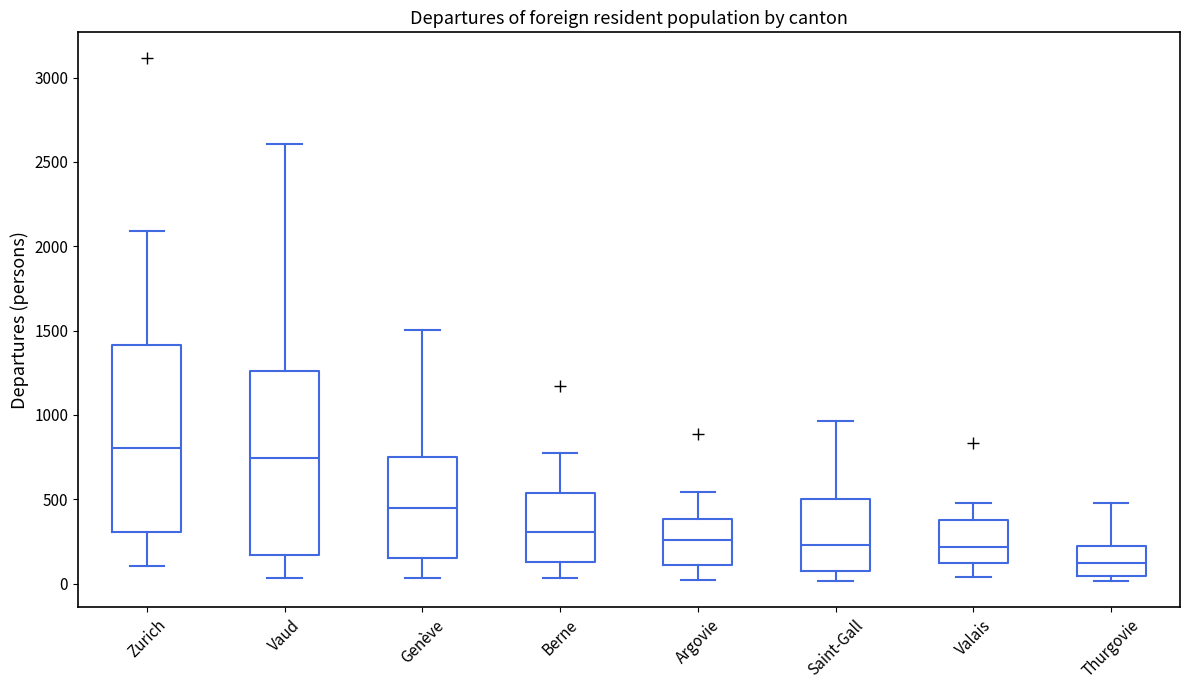

Reading left to right, transcribe this box plot: for each box, give where its median line is, the range the box spans, and where its two whiskers end, as read against the y-axis. The values are not printed on the chart, so give them approximately, as read against the axis.

Zurich: median 800, box 300 to 1400, whiskers 100 to 2100
Vaud: median 750, box 150 to 1250, whiskers 50 to 2600
Genève: median 450, box 150 to 750, whiskers 50 to 1500
Berne: median 300, box 150 to 550, whiskers 50 to 800
Argovie: median 250, box 100 to 400, whiskers 0 to 550
Saint-Gall: median 250, box 50 to 500, whiskers 0 to 950
Valais: median 200, box 100 to 400, whiskers 50 to 500
Thurgovie: median 100, box 50 to 200, whiskers 0 to 500